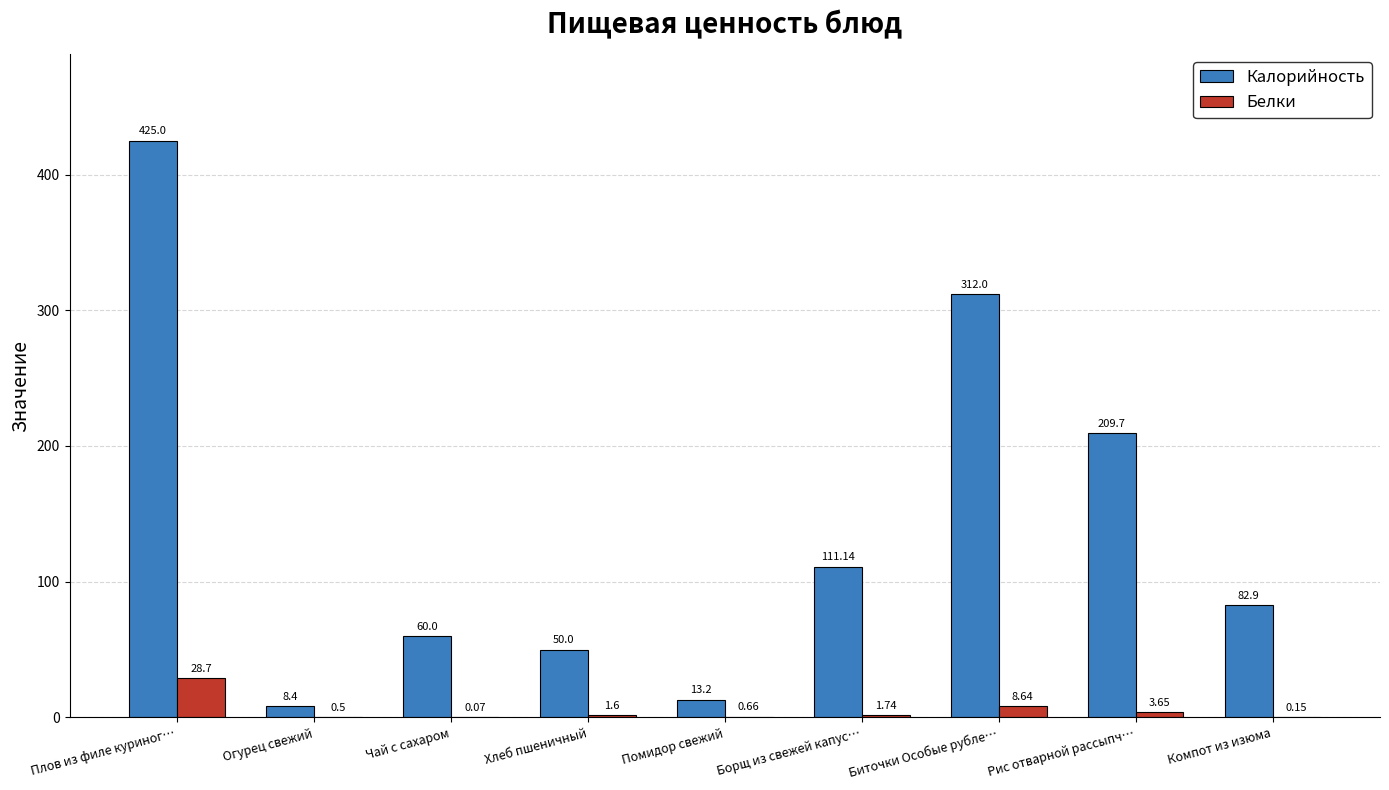

Which series changed the most between Огурец свежий and Рис отварной рассыпч…?

Калорийность